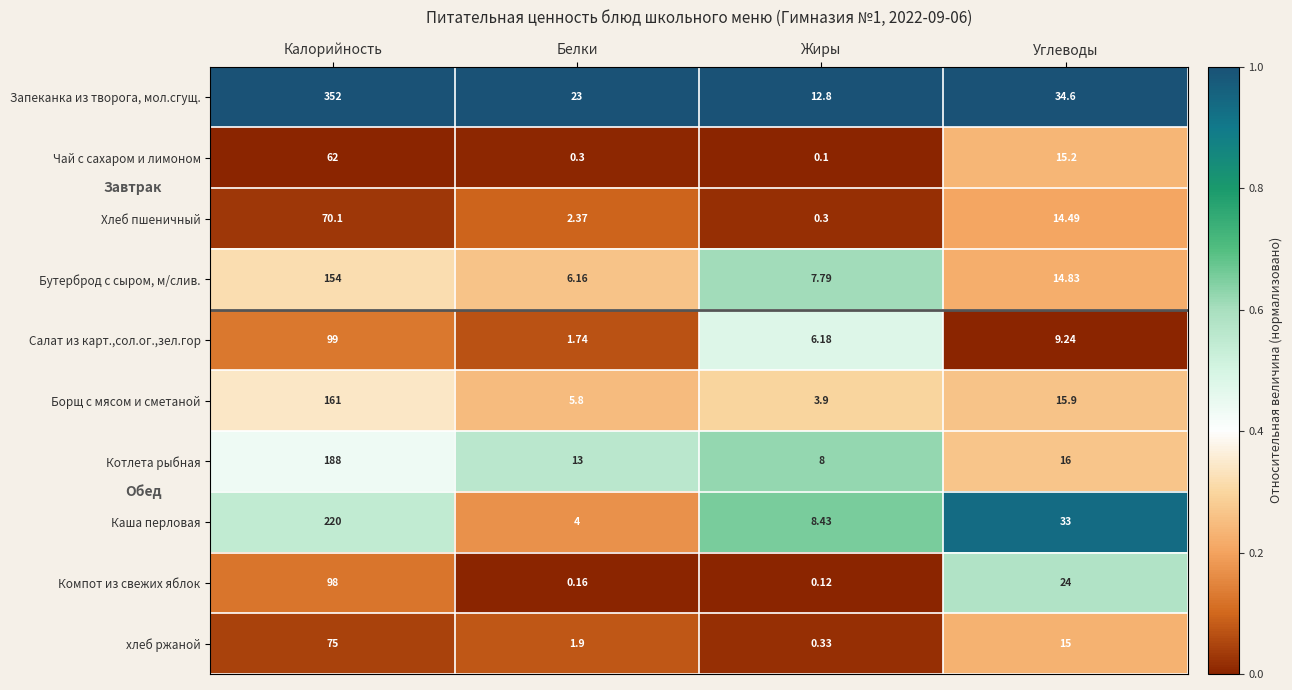

Where is Салат из карт.,сол.ог.,зел.гор nearest to the value 50?

Углеводы